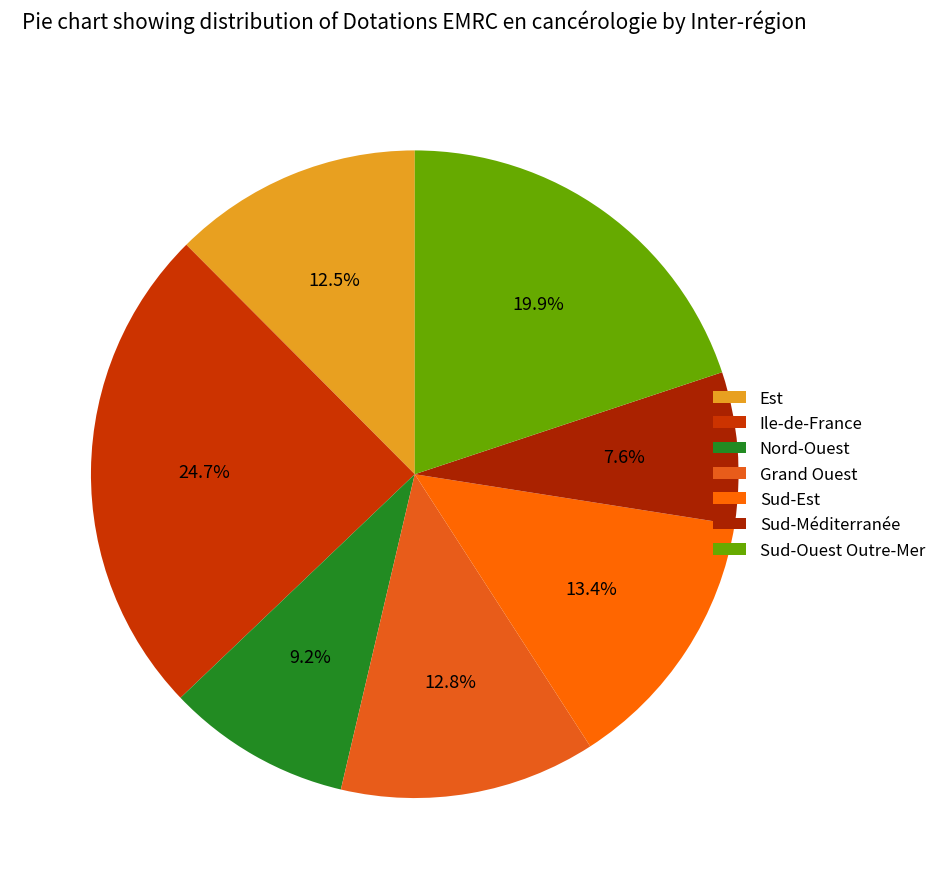

Combined, what portion of the pie is Nord-Ouest and Sud-Ouest Outre-Mer?

29.1%